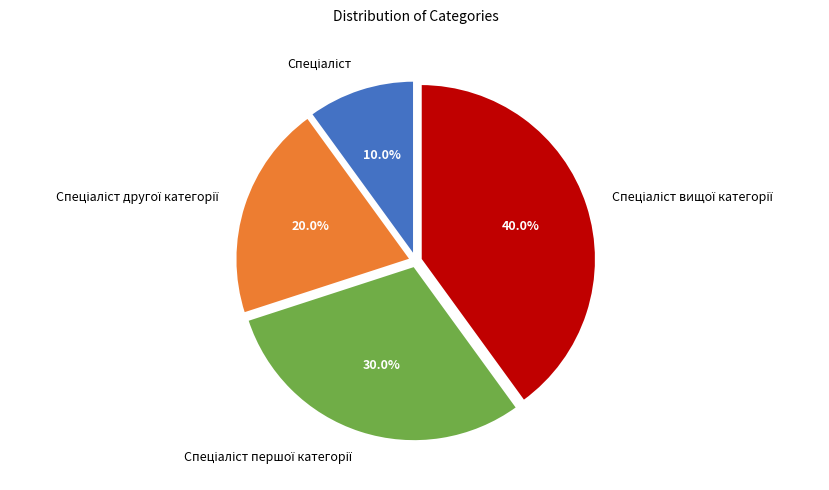

Does any single category account for the majority?

No